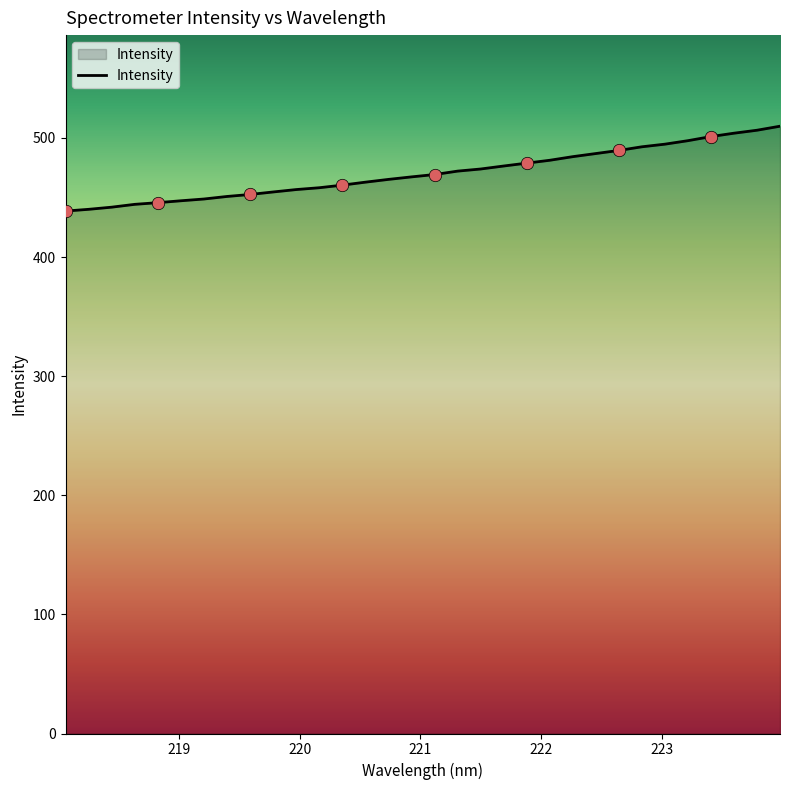

What is the smallest value displayed?

438.7